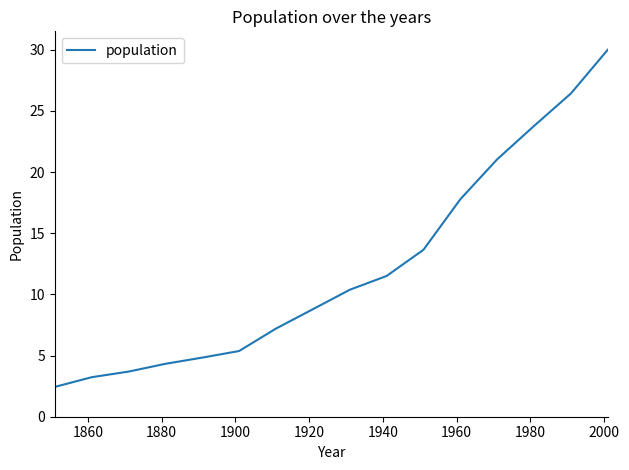

What is the difference between the maximum and minimum values?

27.6